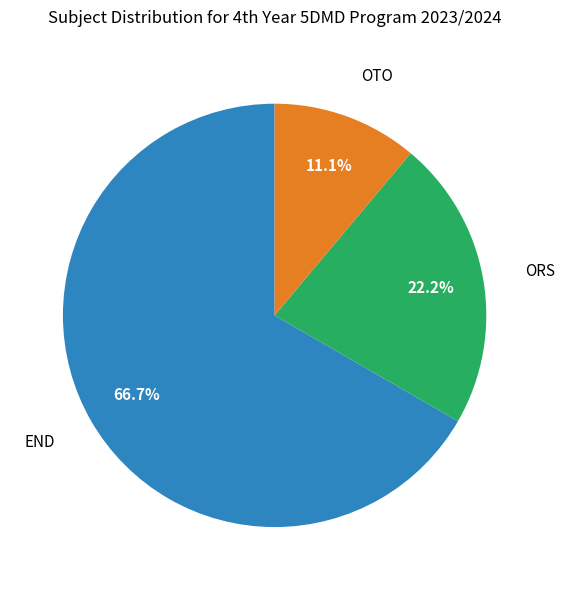

Is it true that END is 77% of the pie?

False